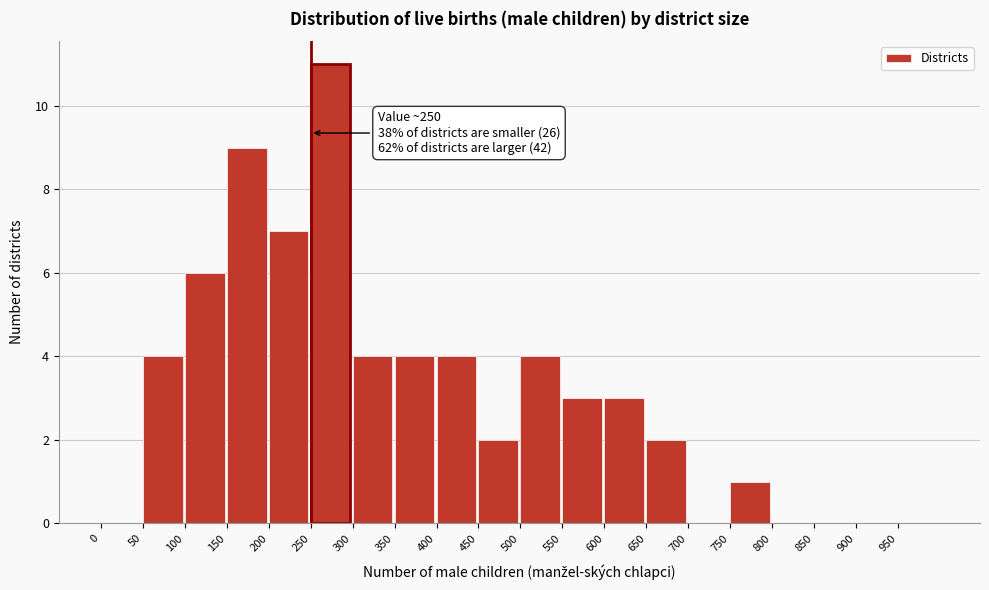

Which range on the x-axis has the tallest bar?

250 to 300